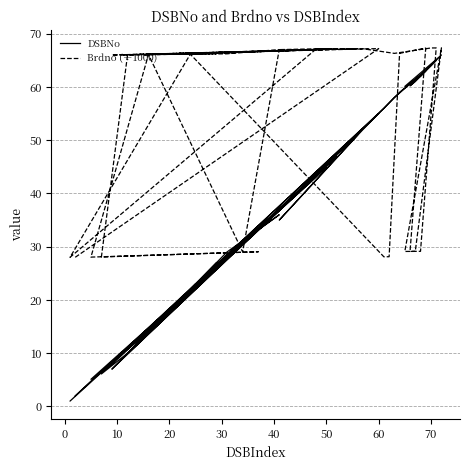

The Brdno (÷1000) series shows 19.5 at 18. True or false?

False